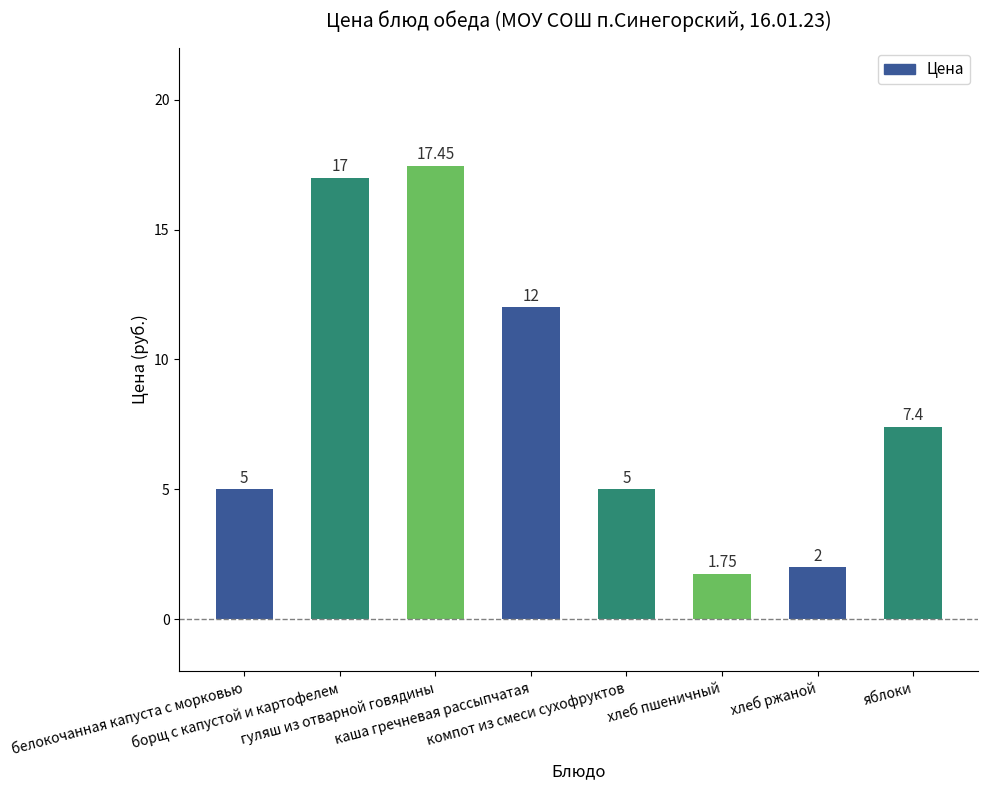

The value at компот из смеси сухофруктов is 6.5. True or false?

False